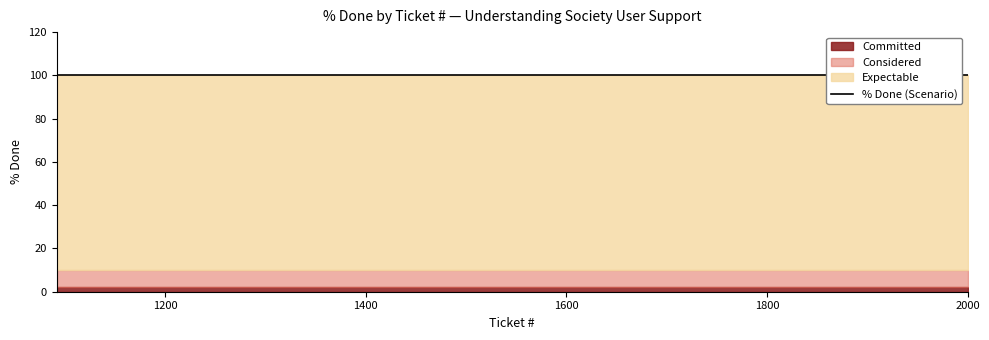

True or false: Expectable has a value of 100 at 1451.

True